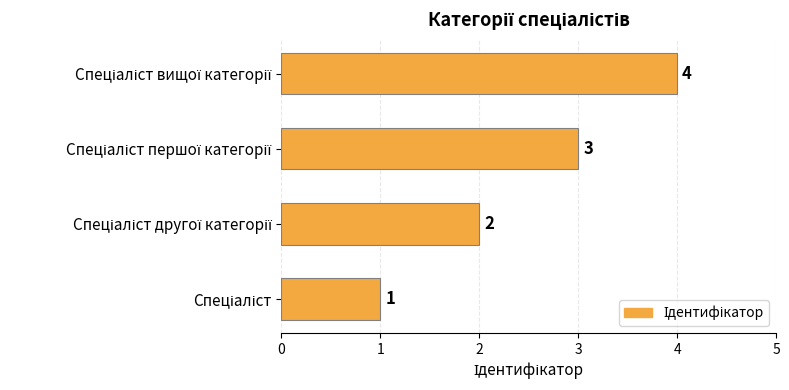

What is the greatest value displayed?

4